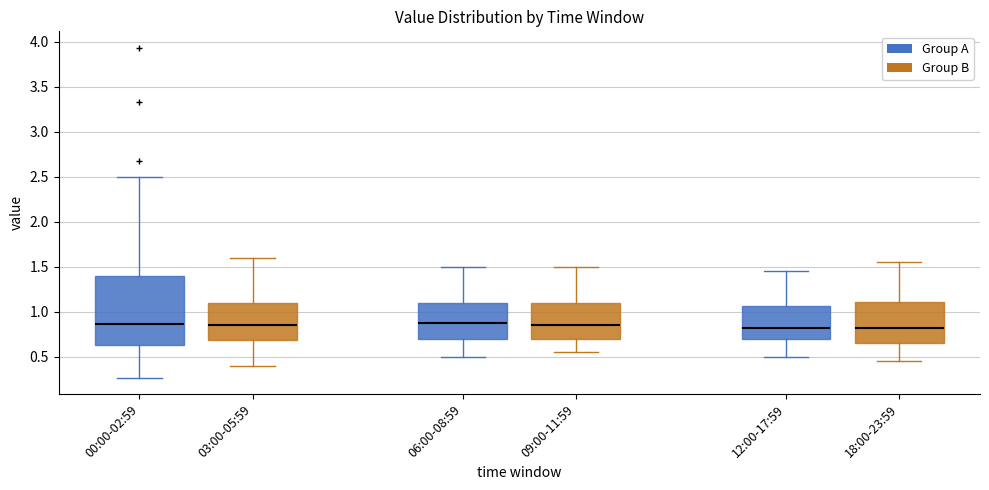

Which box is the tallest, from its lower edge to its upper edge?

00:00-02:59 (Group A)